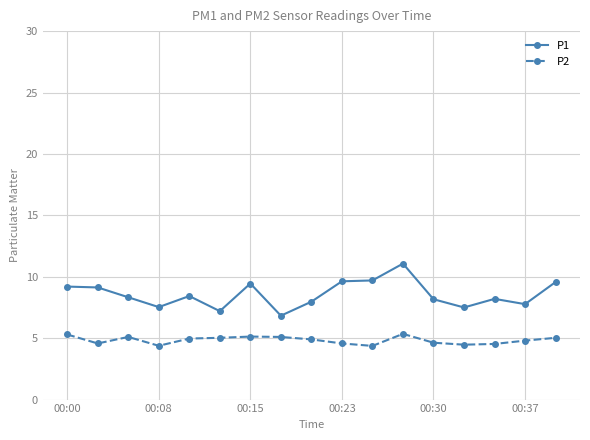

Which series has the widest spread of values?

P1